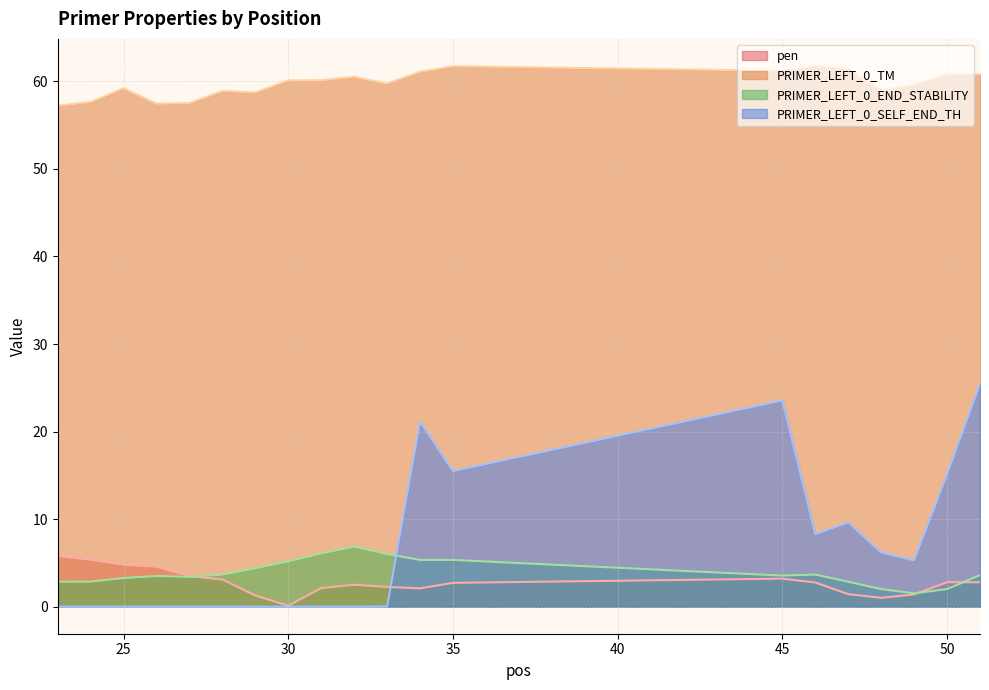

Which category has the lowest value in the pen series?

30